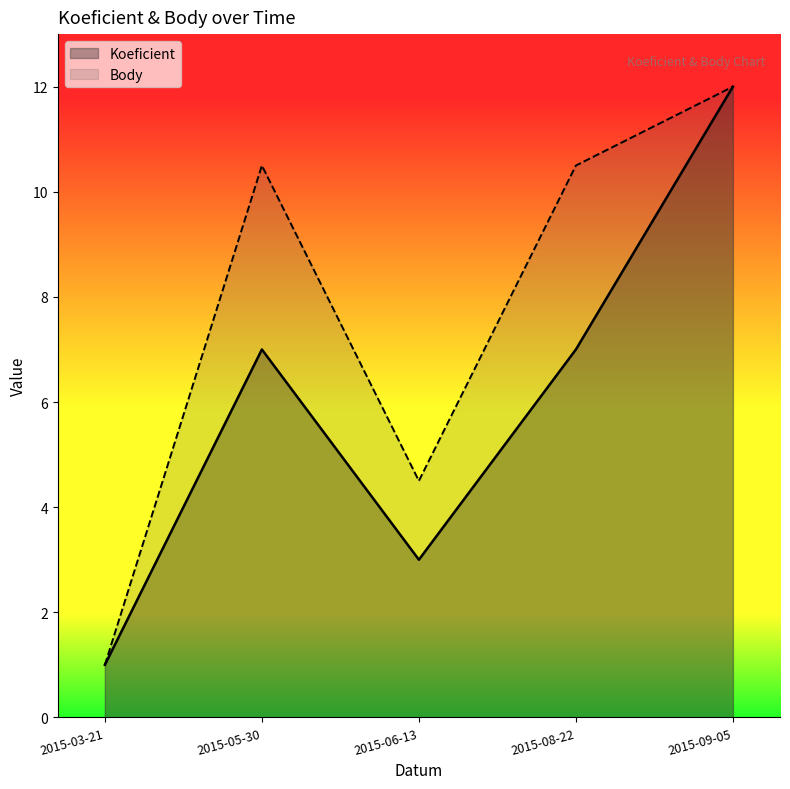

The Body series shows 17.1 at 2015-05-30. True or false?

False